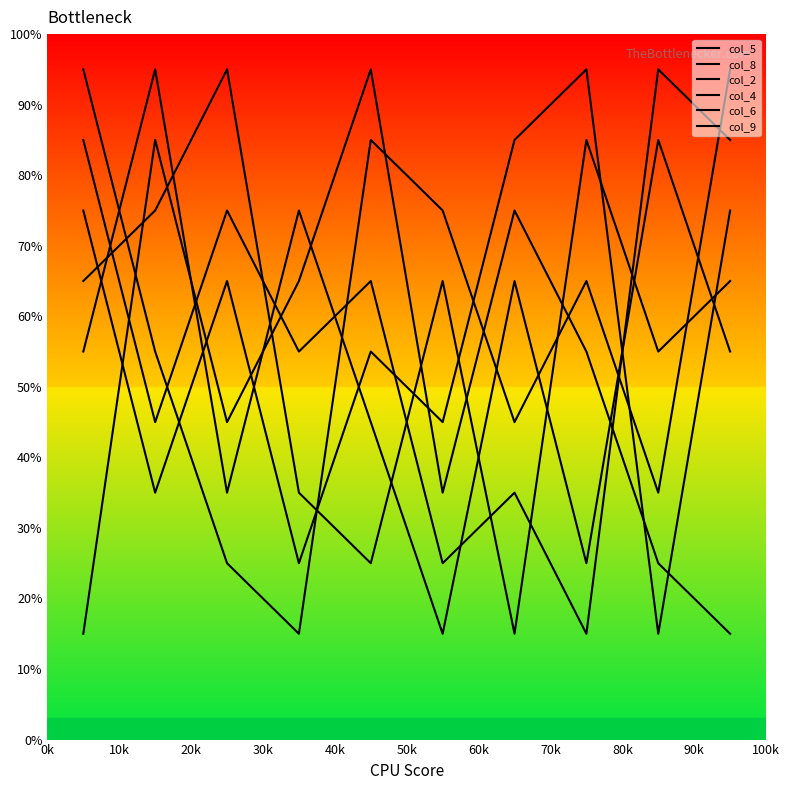

Does the chart display data point markers on the line(s)?

No